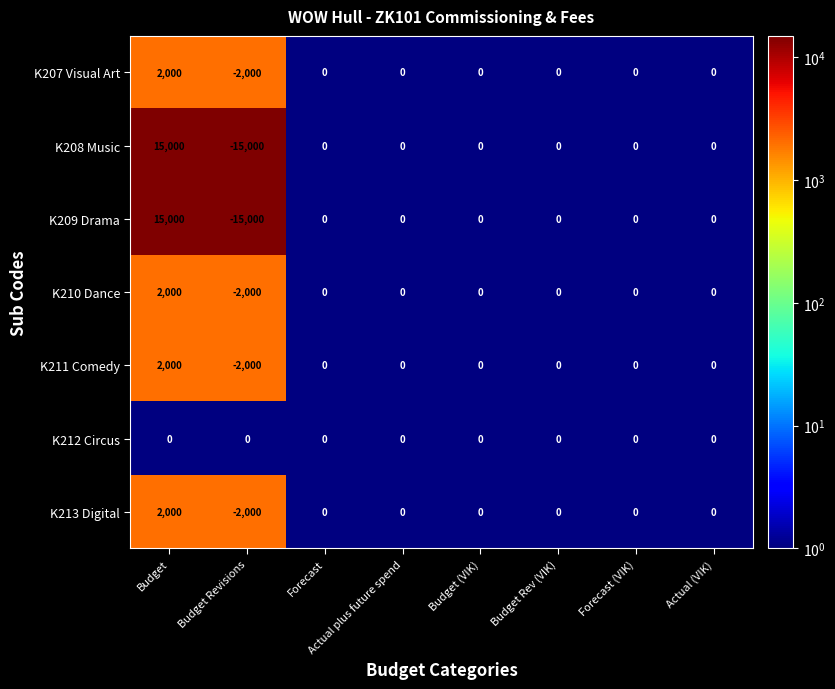

What is the sum of the K213 Digital values at Budget and Budget (VIK)?

2000